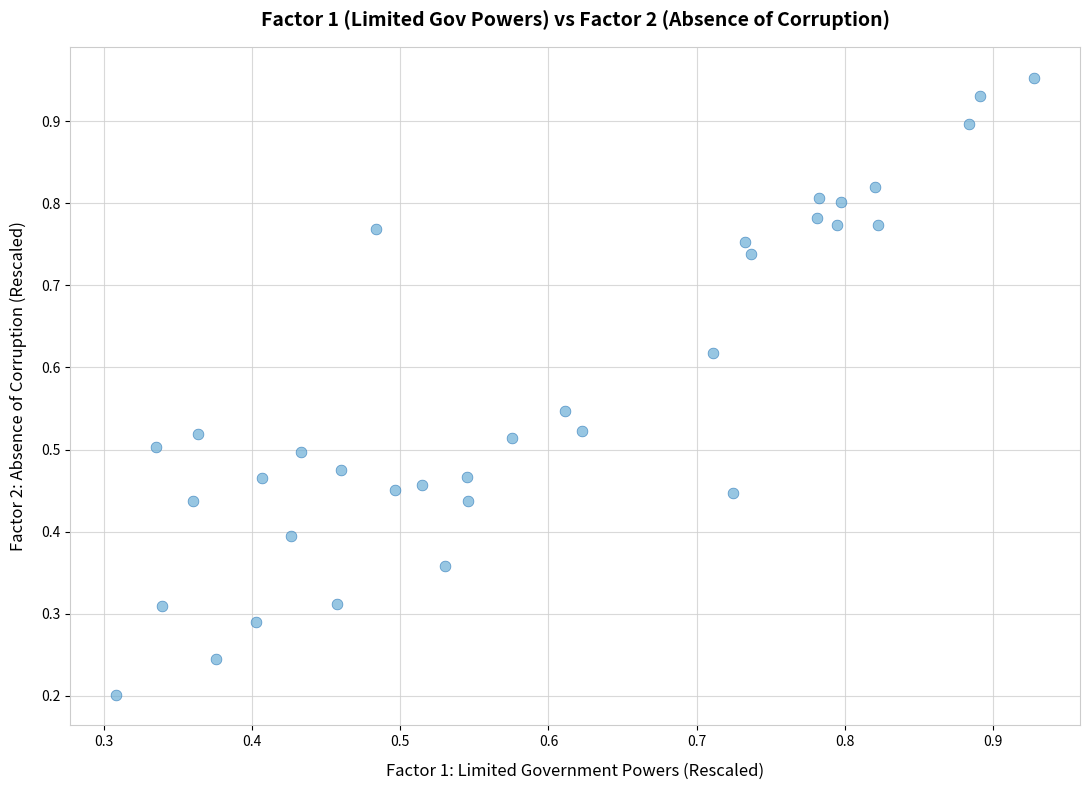

How many points are shown in the scatter plot?

34